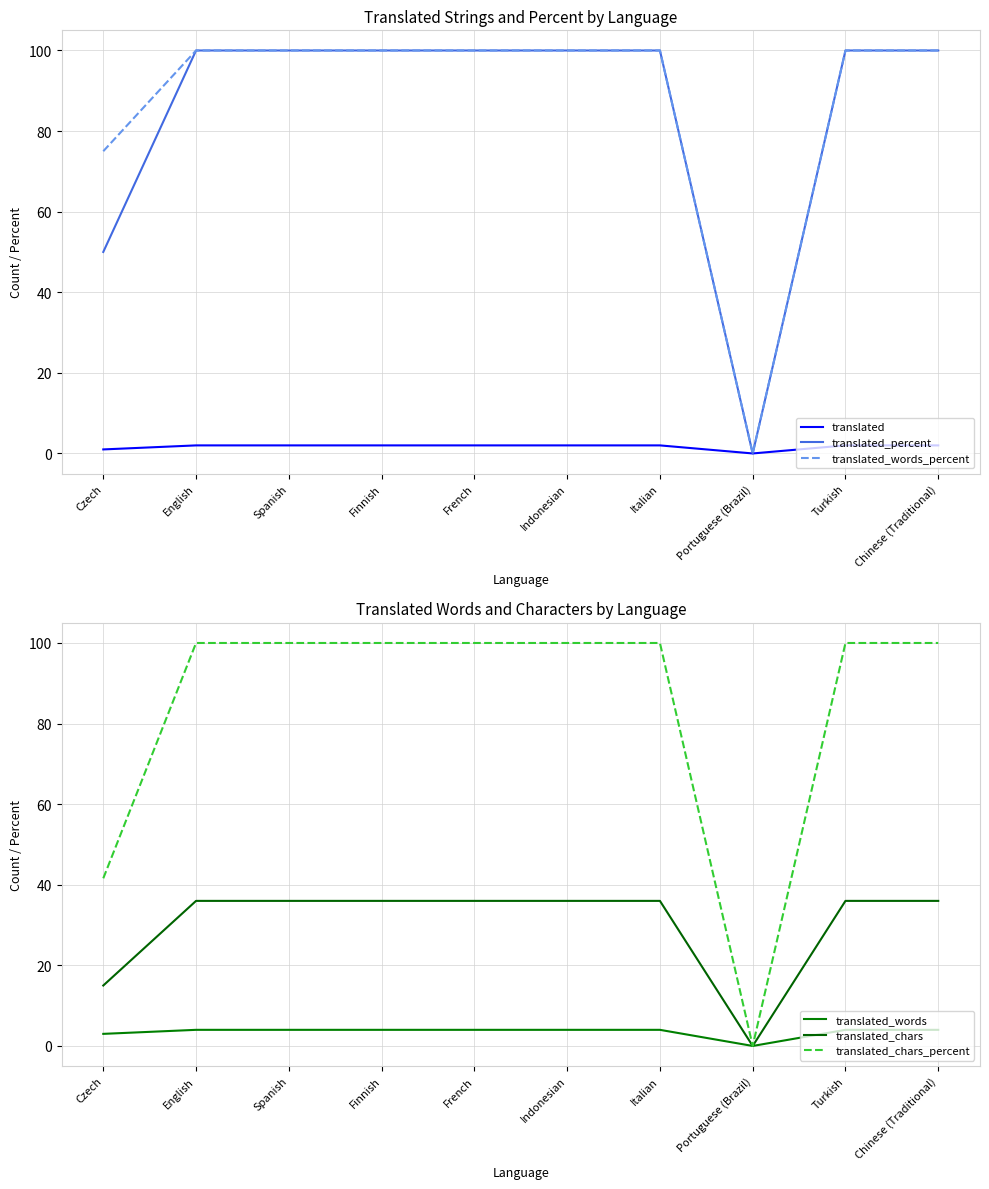

At which category does the chart reach its minimum across all series?

Portuguese (Brazil)